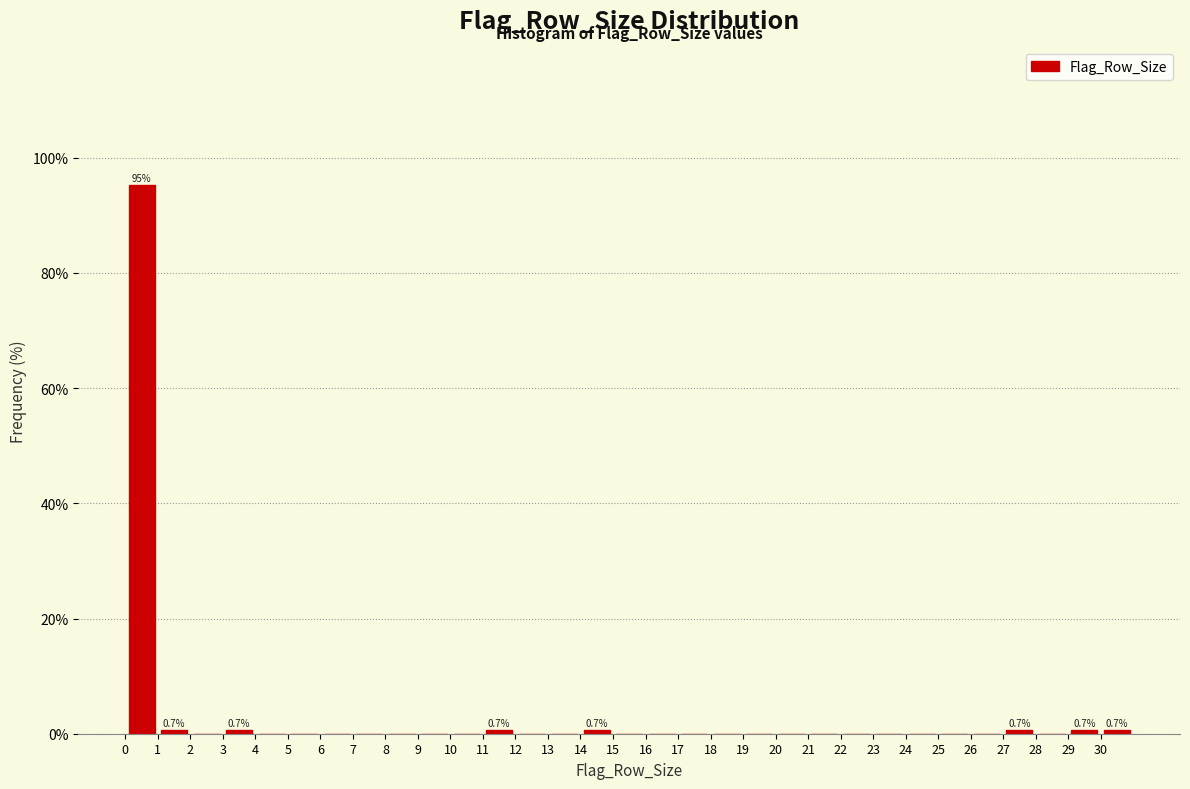

Over which range of the x-axis is the bar tallest?

0 to 1